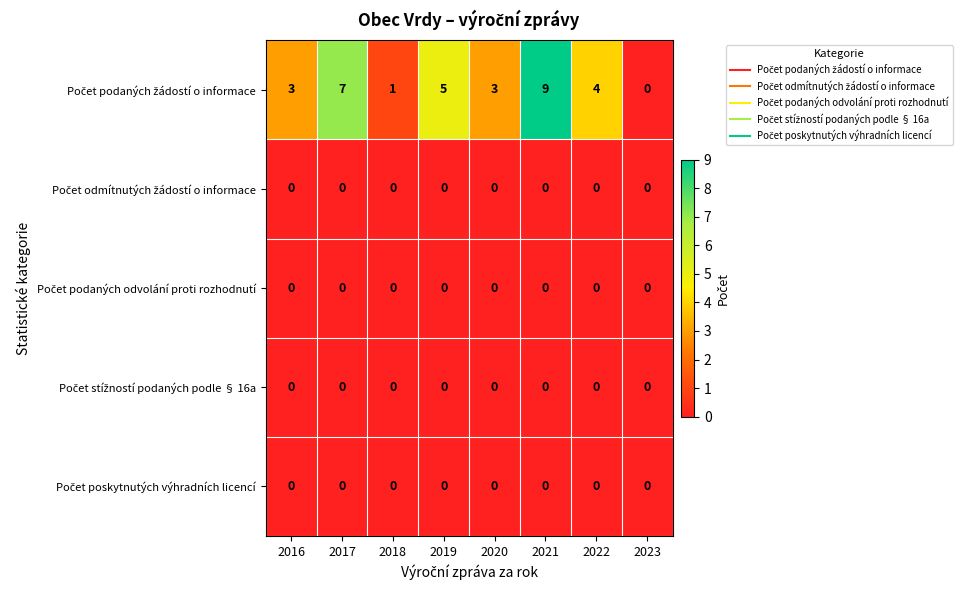

At which category is the sum across all series the highest?

2021